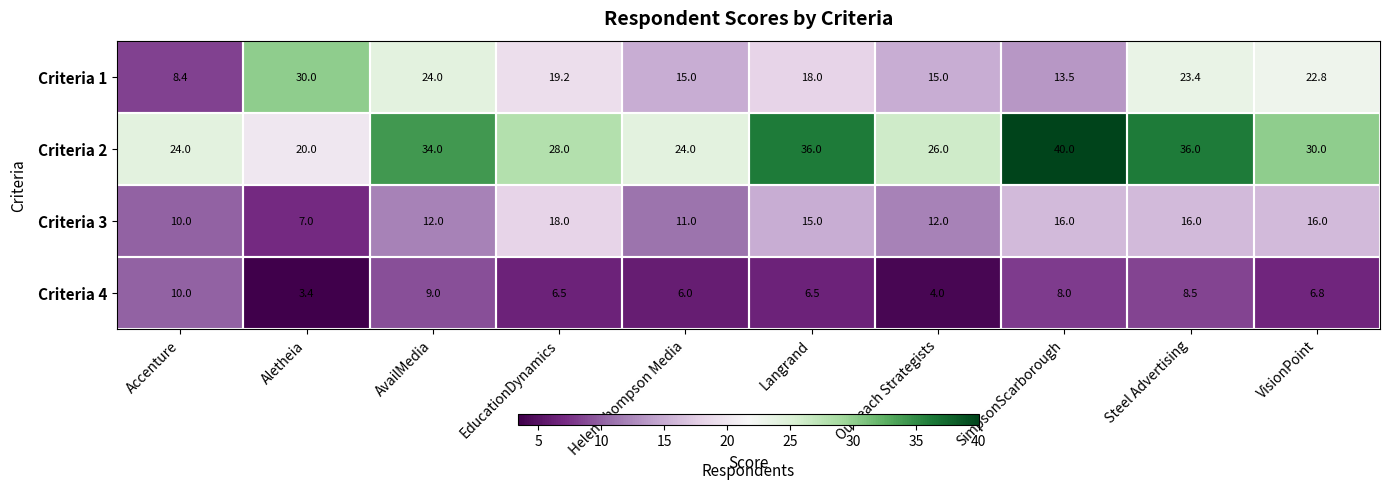

Which series has the largest total across all categories?

Criteria 2